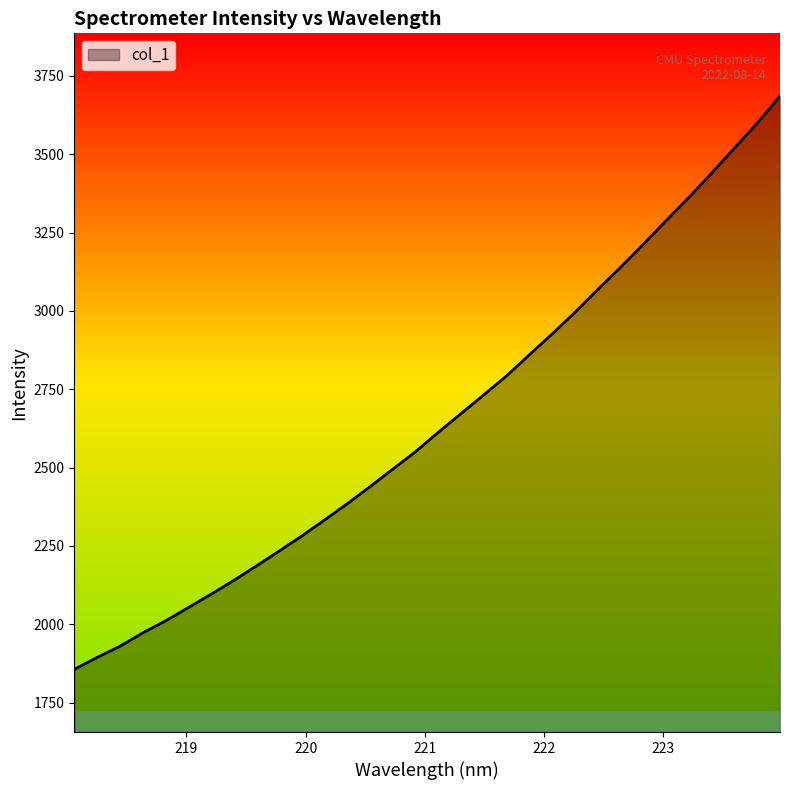

What is the difference between the maximum and minimum values?

1829.9